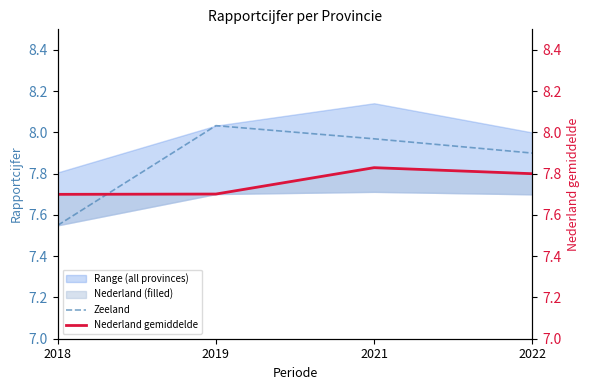

Between 2022 and 2021, which is larger?

2021